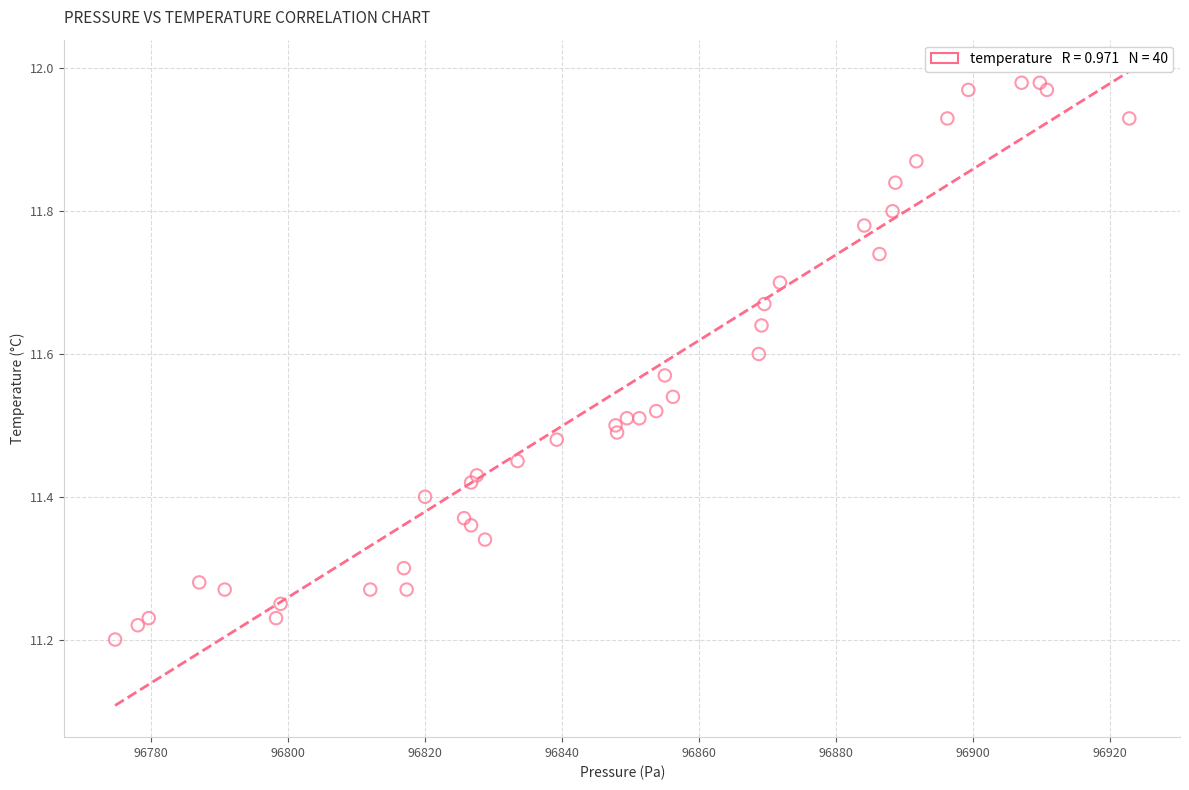

What is the range of Y values (max minus min)?

0.8